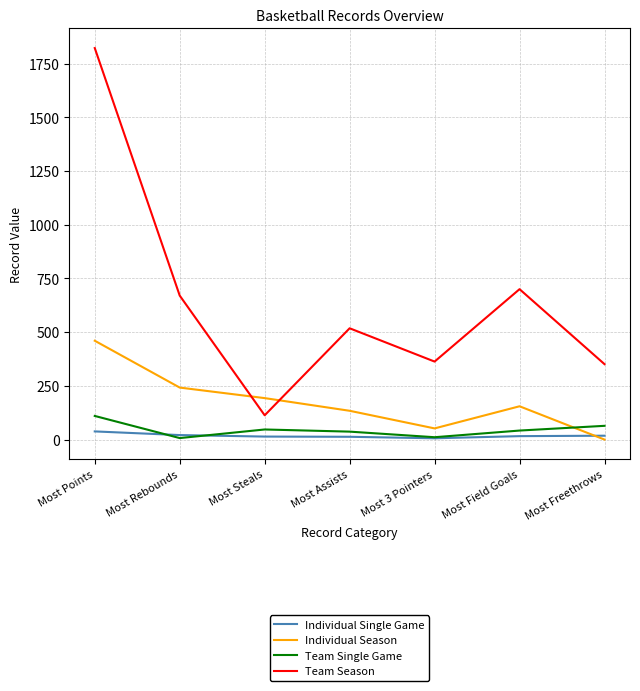

What position from the left is Most Points?

1